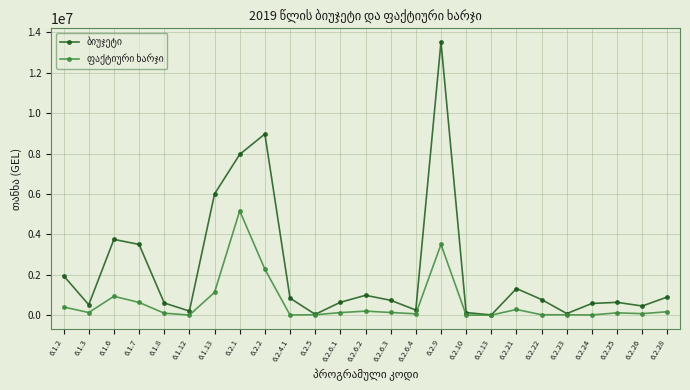

What is the label of the 1st point from the left?

6.1.2